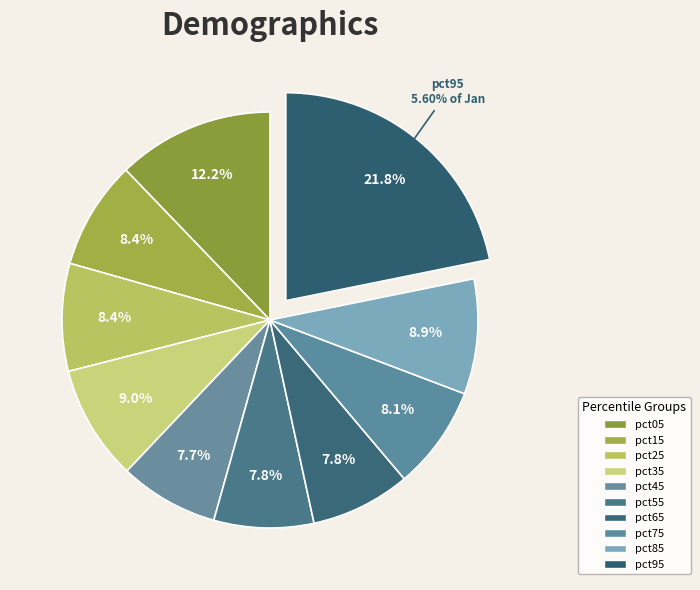

Is it true that pct05 is 1% of the pie?

False